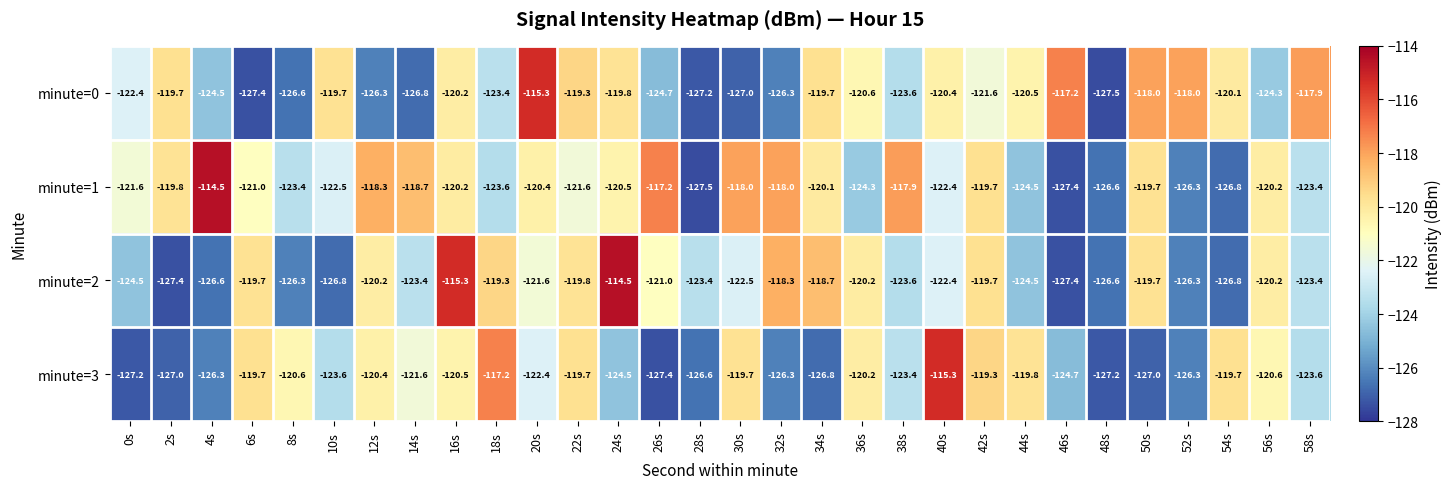

The minute=3 series shows -207.0 at 32s. True or false?

False